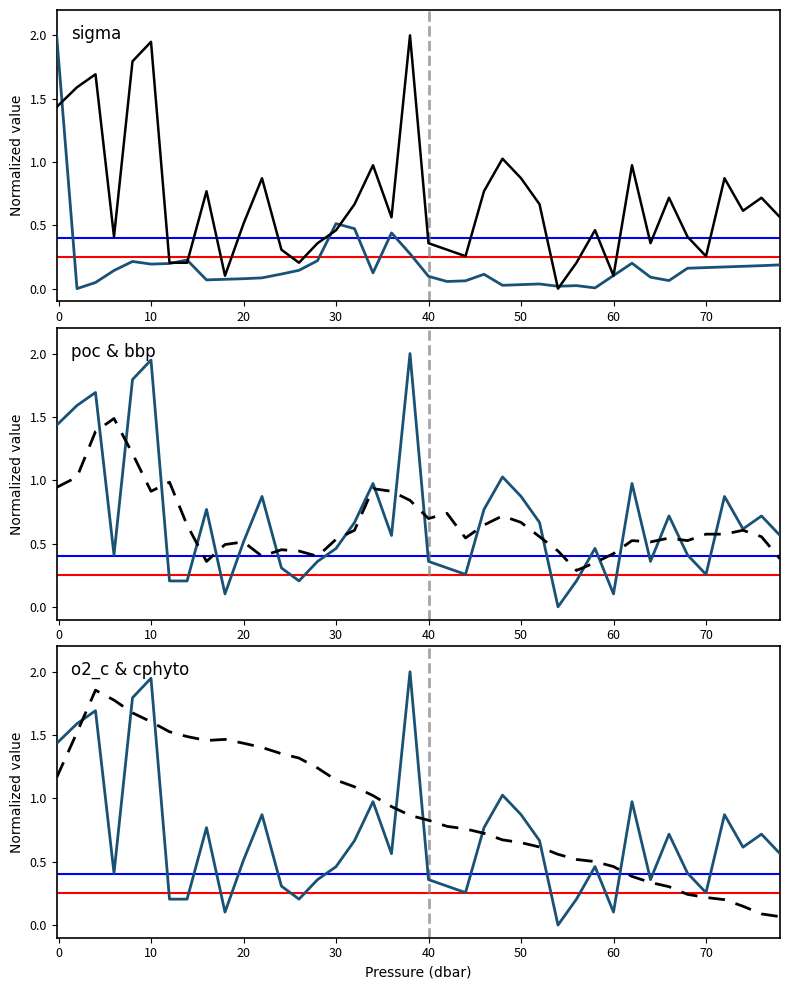

What is the label of the 11th point from the left?

20